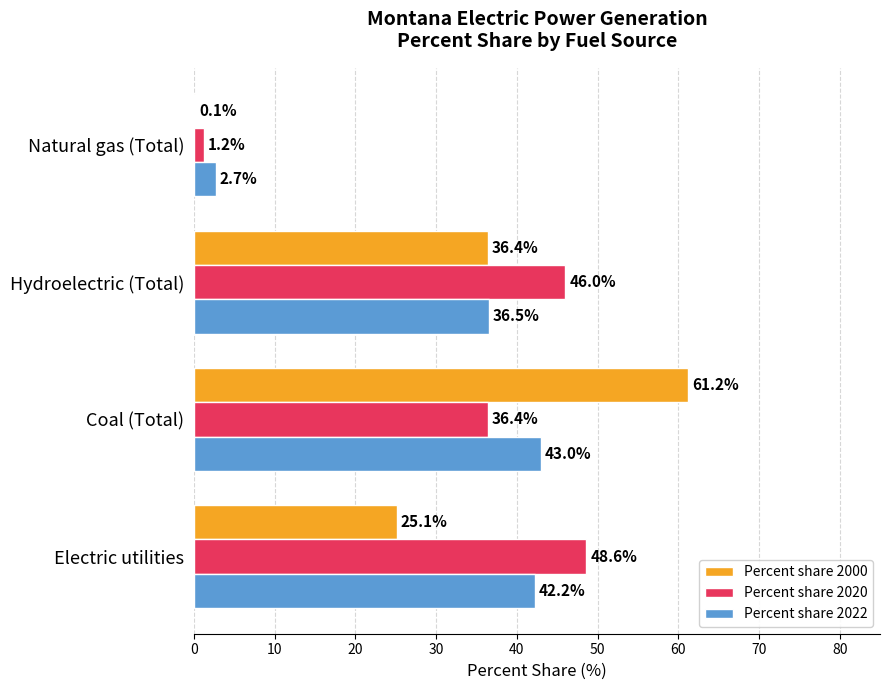

Where is Percent share 2022 nearest to the value 22?

Hydroelectric (Total)